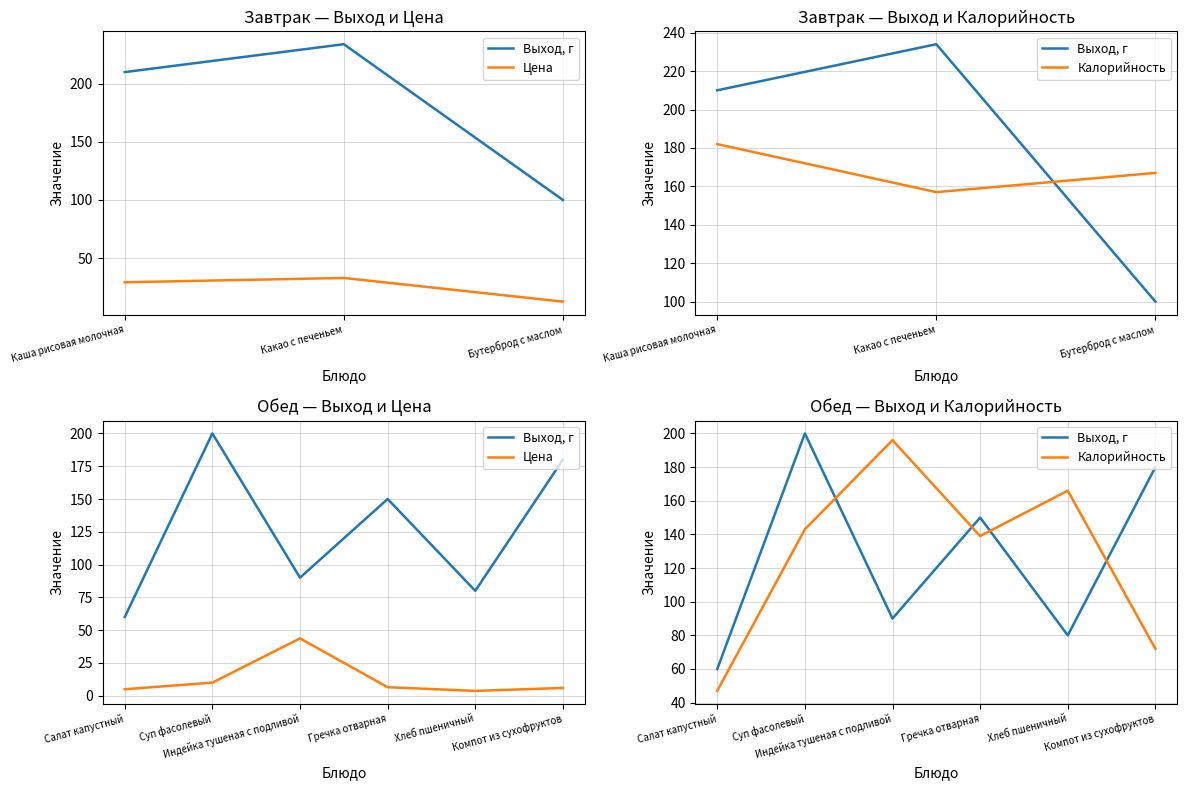

Between Салат капустный and Компот из сухофруктов, which series saw the biggest shift?

Выход, г